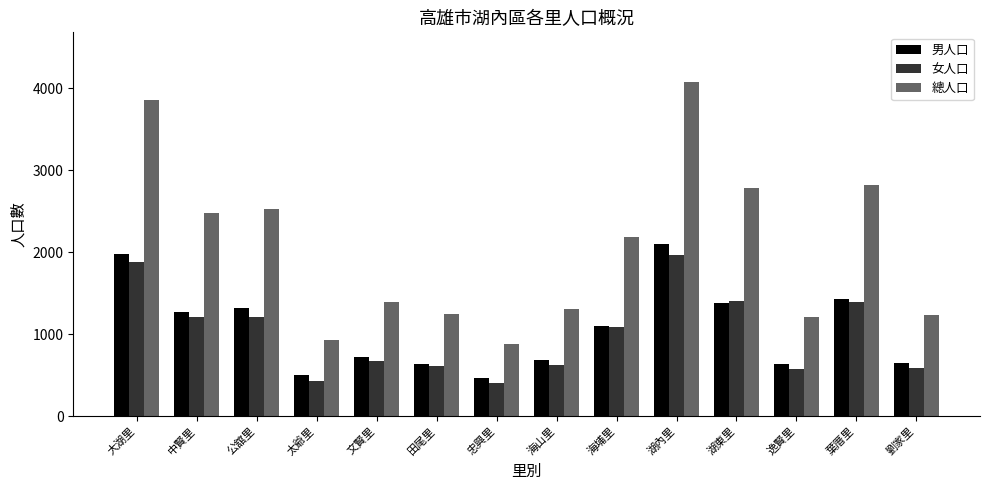

What is the maximum value for 男人口?

2103